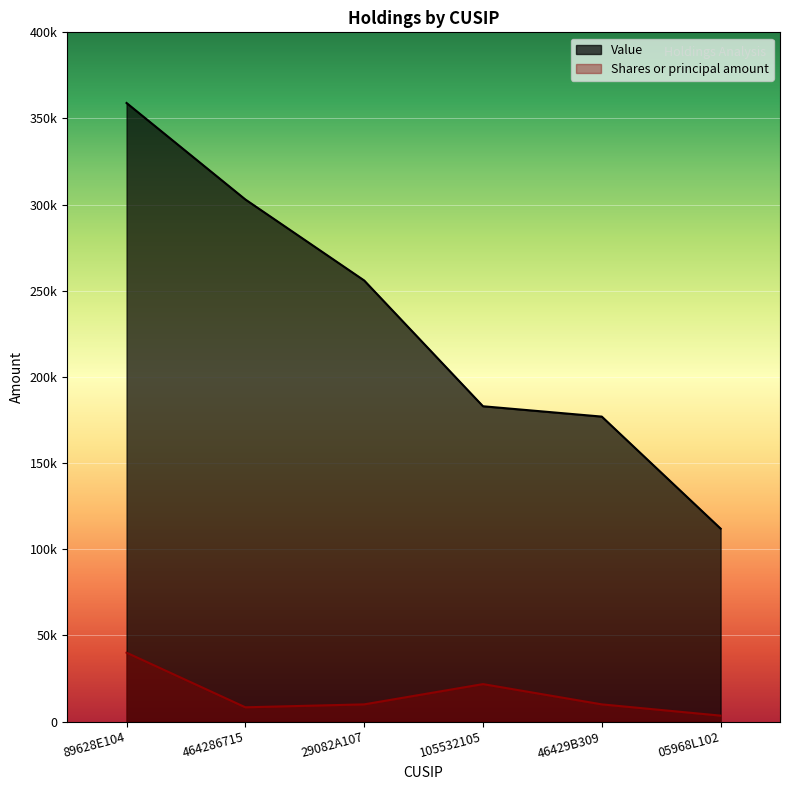

Which series has the largest total across all categories?

Value